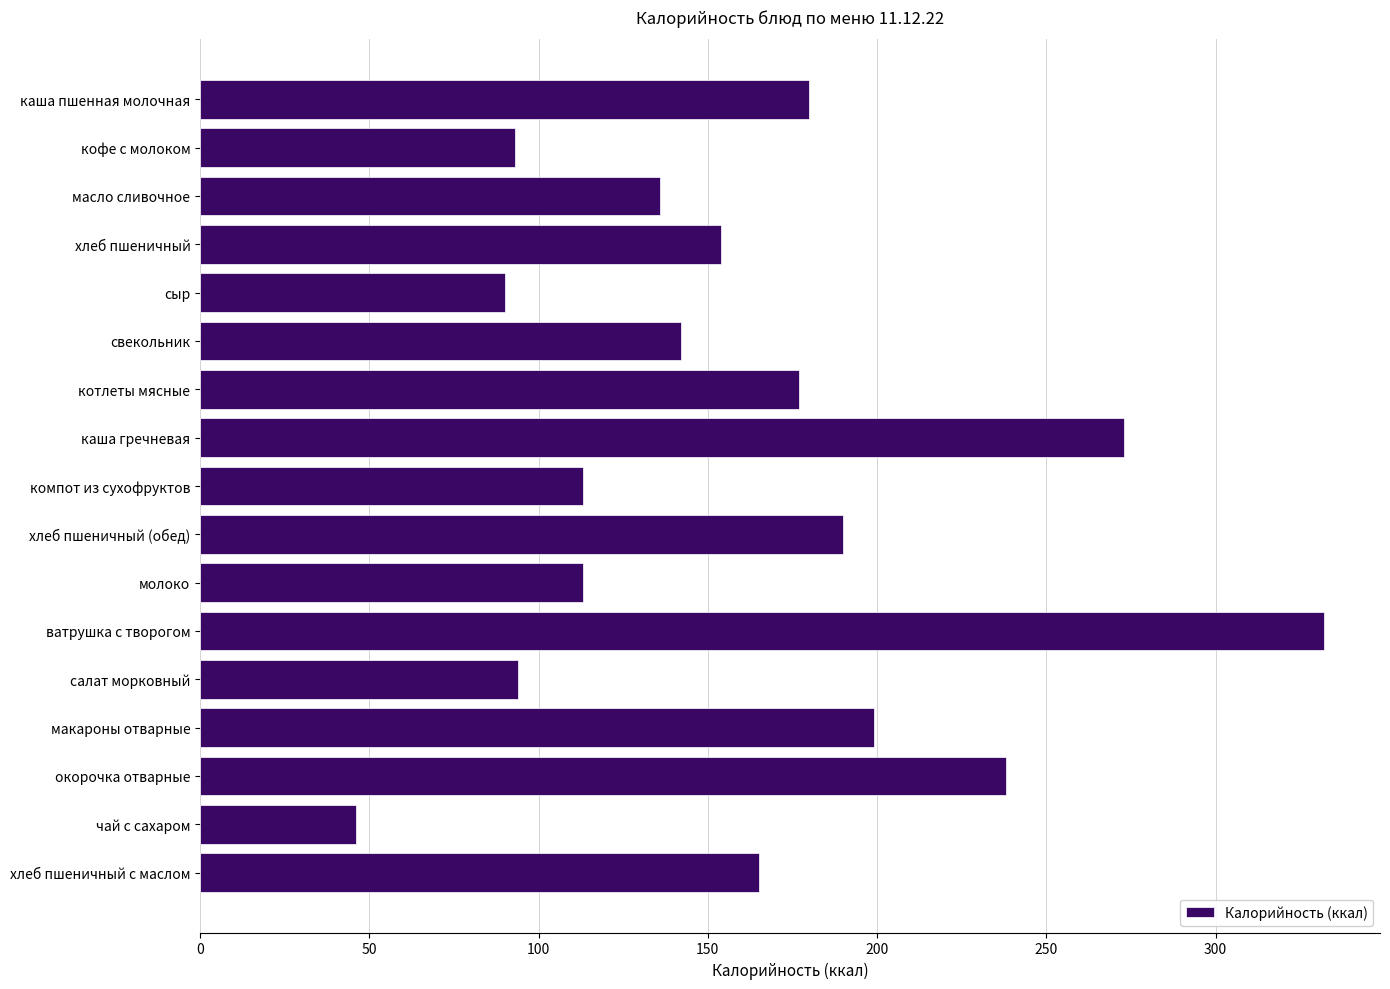

What is the value of the 4th bar from the top?

154